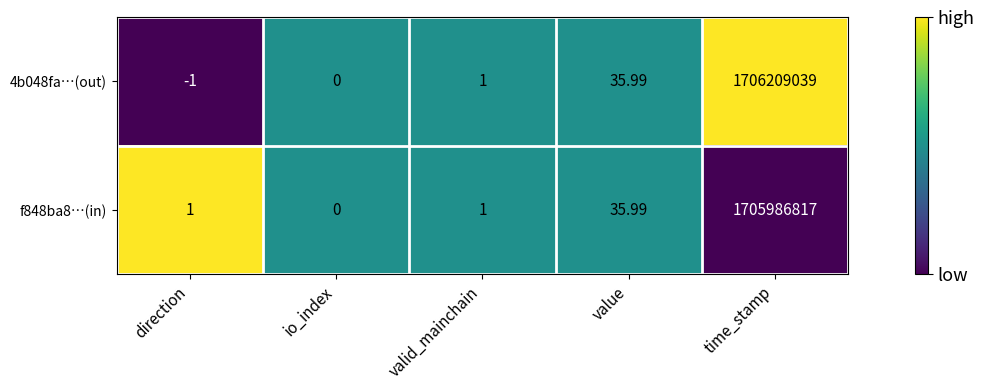

At which label is 4b048fa…(out) closest to 853104519?

value